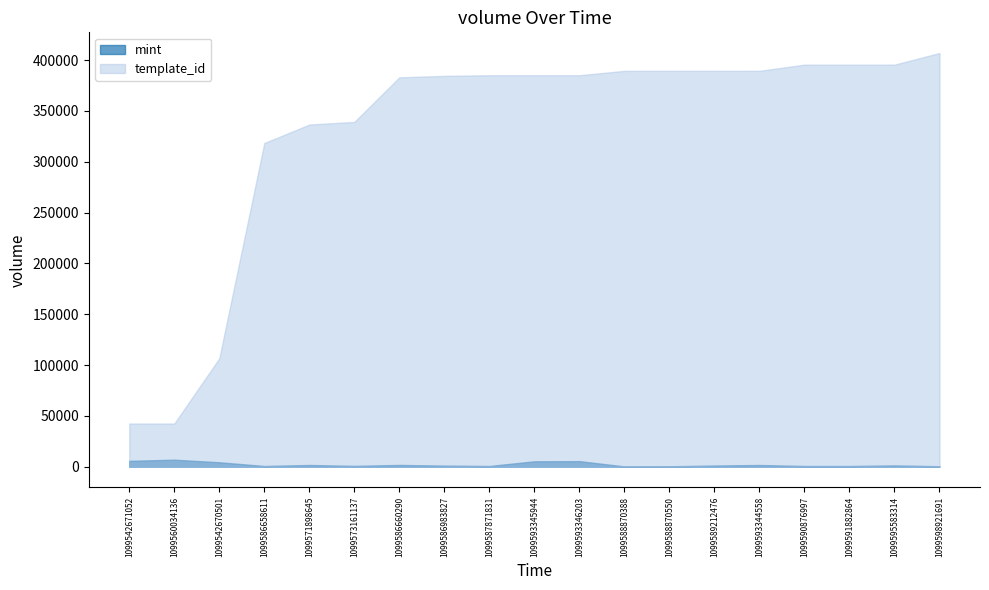

The template_id series shows 384541 at 1099586983827. True or false?

True